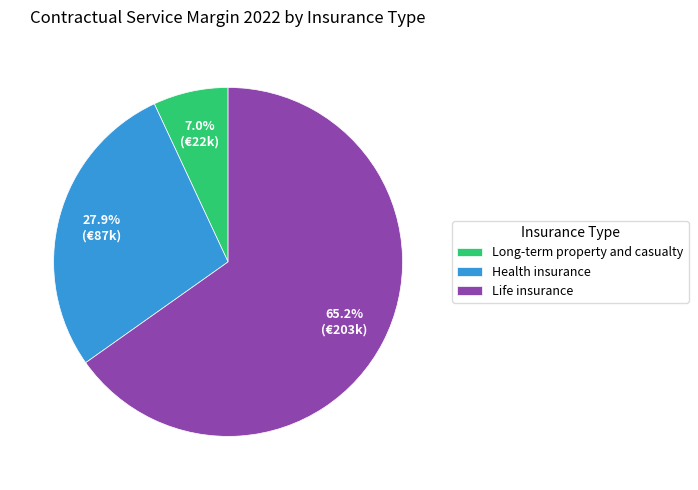

To the nearest percent, what is the difference between the Health insurance and Long-term property and casualty slice percentages?

21%